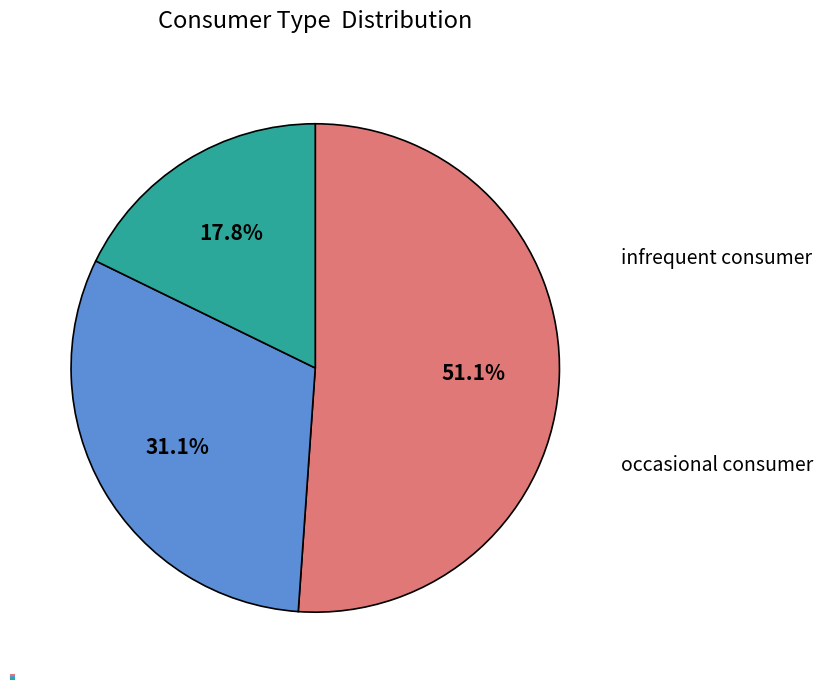

Does any single category account for the majority?

Yes